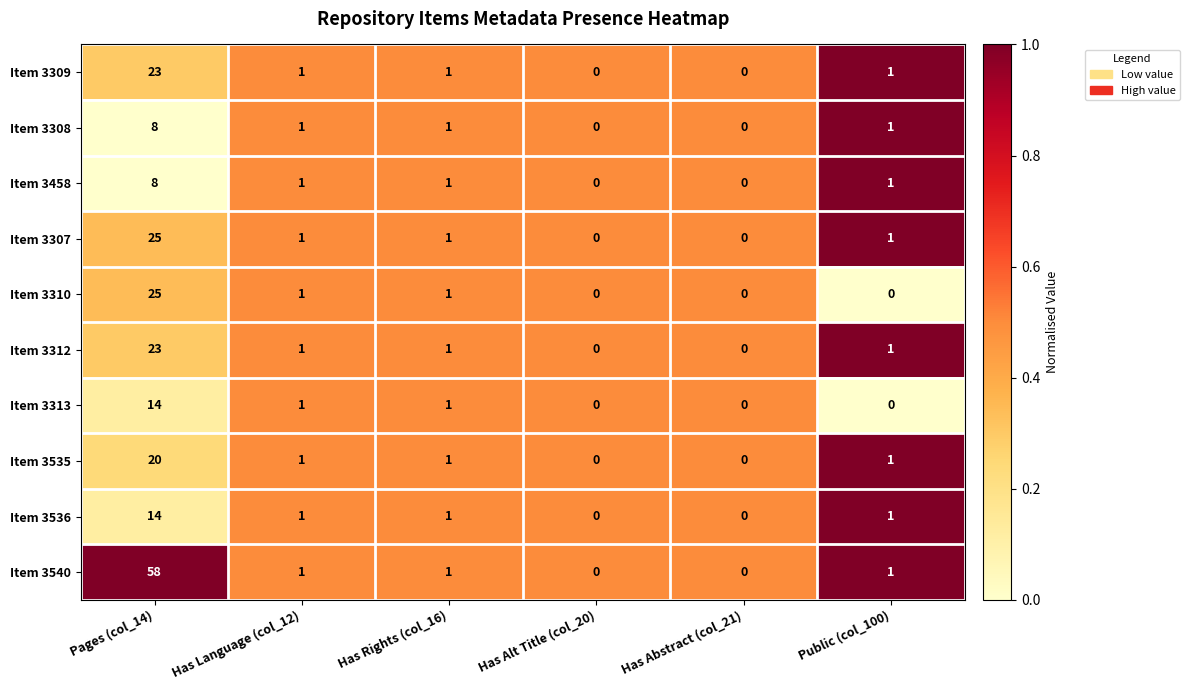

Is the value of Item 3535 at Pages (col_14) greater than the value of Item 3307 at Has Language (col_12)?

Yes